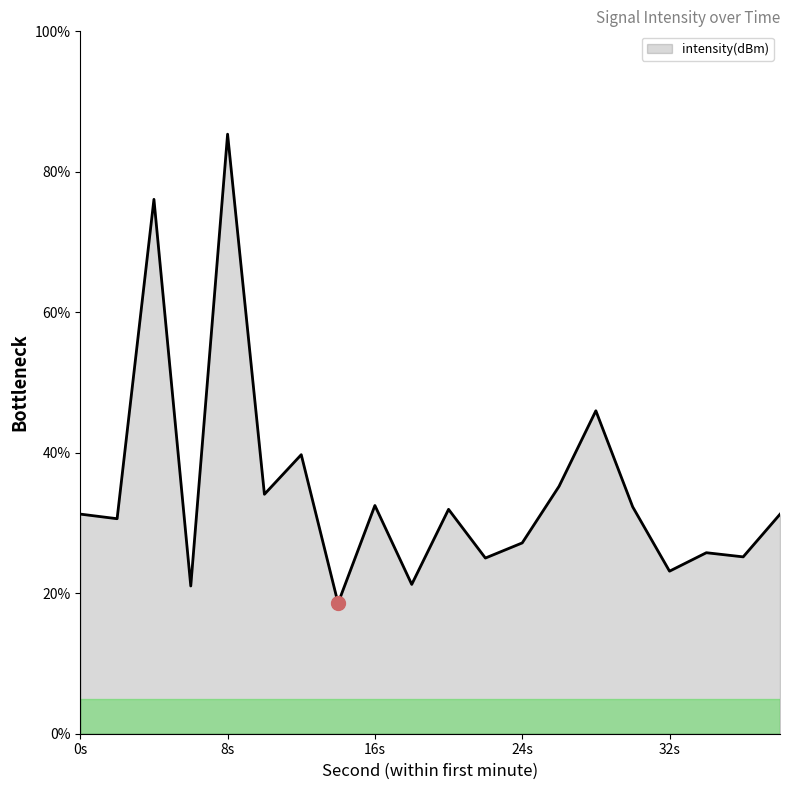

What is the maximum value shown in the chart?

85.4